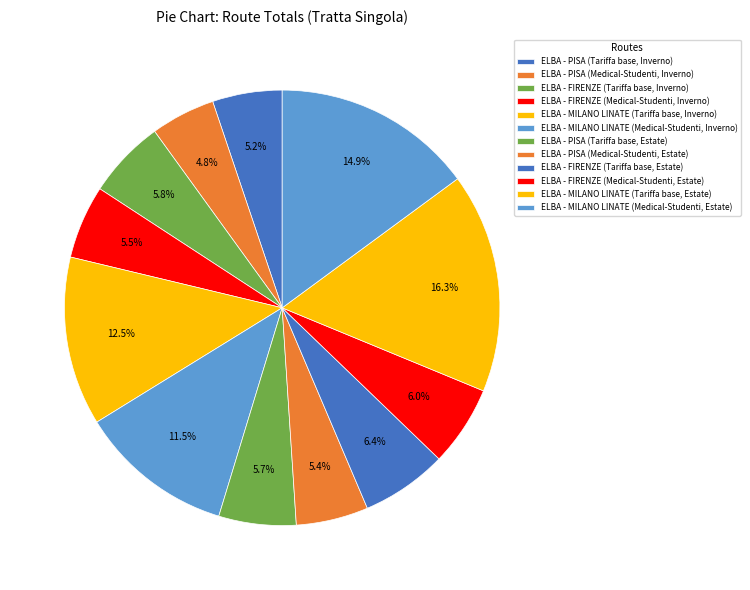

How many slices are in this pie chart?

12